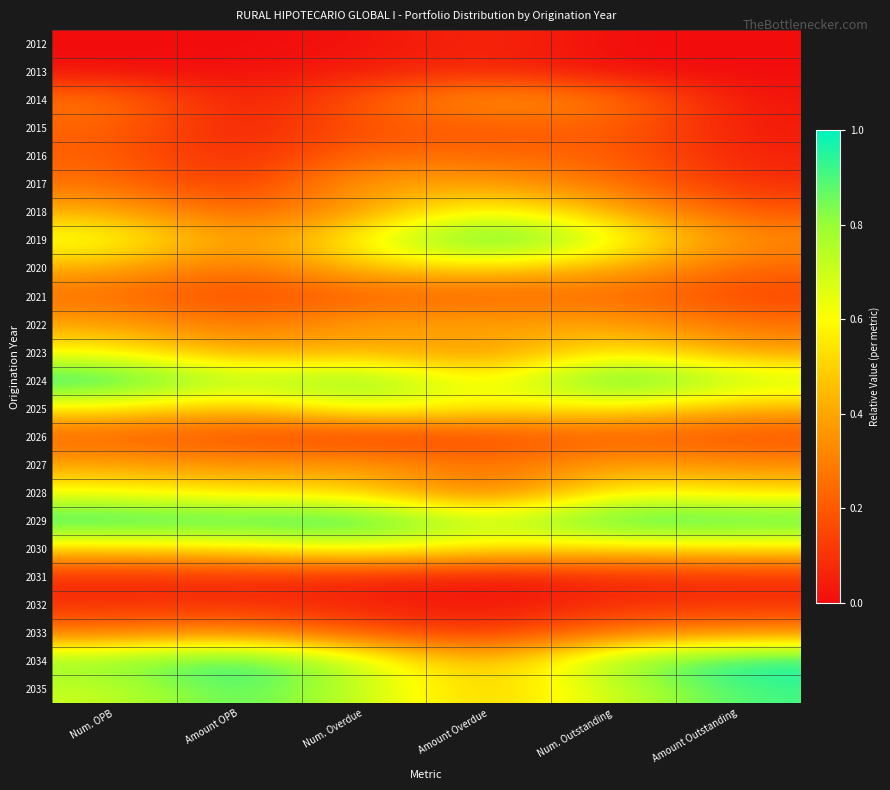

Reading right to left, transcribe all the data shown in this chart.

2012: Amount Outstanding=0.0	Num. Outstanding=0.0	Amount Overdue=0.1	Num. Overdue=0.0	Amount OPB=0.0	Num. OPB=0.0
2013: Amount Outstanding=0.0	Num. Outstanding=0.0	Amount Overdue=0.1	Num. Overdue=0.0	Amount OPB=0.0	Num. OPB=0.0
2014: Amount Outstanding=0.0	Num. Outstanding=0.3	Amount Overdue=0.4	Num. Overdue=0.2	Amount OPB=0.0	Num. OPB=0.3
2015: Amount Outstanding=0.0	Num. Outstanding=0.2	Amount Overdue=0.2	Num. Overdue=0.2	Amount OPB=0.0	Num. OPB=0.2
2016: Amount Outstanding=0.1	Num. Outstanding=0.2	Amount Overdue=0.2	Num. Overdue=0.3	Amount OPB=0.1	Num. OPB=0.2
2017: Amount Outstanding=0.1	Num. Outstanding=0.3	Amount Overdue=0.4	Num. Overdue=0.4	Amount OPB=0.1	Num. OPB=0.3
2018: Amount Outstanding=0.2	Num. Outstanding=0.4	Amount Overdue=0.6	Num. Overdue=0.4	Amount OPB=0.2	Num. OPB=0.4
2019: Amount Outstanding=0.3	Num. Outstanding=0.7	Amount Overdue=1.0	Num. Overdue=0.6	Amount OPB=0.3	Num. OPB=0.7
2020: Amount Outstanding=0.2	Num. Outstanding=0.4	Amount Overdue=0.5	Num. Overdue=0.5	Amount OPB=0.2	Num. OPB=0.4
2021: Amount Outstanding=0.1	Num. Outstanding=0.2	Amount Overdue=0.2	Num. Overdue=0.2	Amount OPB=0.1	Num. OPB=0.2
2022: Amount Outstanding=0.3	Num. Outstanding=0.4	Amount Overdue=0.4	Num. Overdue=0.4	Amount OPB=0.3	Num. OPB=0.4
2023: Amount Outstanding=0.4	Num. Outstanding=0.6	Amount Overdue=0.3	Num. Overdue=0.4	Amount OPB=0.4	Num. OPB=0.6
2024: Amount Outstanding=0.7	Num. Outstanding=1.0	Amount Overdue=0.5	Num. Overdue=0.9	Amount OPB=0.7	Num. OPB=1.0
2025: Amount Outstanding=0.4	Num. Outstanding=0.6	Amount Overdue=0.6	Num. Overdue=0.7	Amount OPB=0.4	Num. OPB=0.6
2026: Amount Outstanding=0.2	Num. Outstanding=0.2	Amount Overdue=0.1	Num. Overdue=0.1	Amount OPB=0.2	Num. OPB=0.2
2027: Amount Outstanding=0.3	Num. Outstanding=0.4	Amount Overdue=0.2	Num. Overdue=0.4	Amount OPB=0.3	Num. OPB=0.4
2028: Amount Outstanding=0.5	Num. Outstanding=0.6	Amount Overdue=0.2	Num. Overdue=0.5	Amount OPB=0.5	Num. OPB=0.6
2029: Amount Outstanding=0.9	Num. Outstanding=1.0	Amount Overdue=0.7	Num. Overdue=1.0	Amount OPB=1.0	Num. OPB=1.0
2030: Amount Outstanding=0.5	Num. Outstanding=0.5	Amount Overdue=0.6	Num. Overdue=0.6	Amount OPB=0.5	Num. OPB=0.5
2031: Amount Outstanding=0.1	Num. Outstanding=0.1	Amount Overdue=0.0	Num. Overdue=0.1	Amount OPB=0.1	Num. OPB=0.1
2032: Amount Outstanding=0.1	Num. Outstanding=0.1	Amount Overdue=0.0	Num. Overdue=0.1	Amount OPB=0.1	Num. OPB=0.1
2033: Amount Outstanding=0.3	Num. Outstanding=0.3	Amount Overdue=0.1	Num. Overdue=0.2	Amount OPB=0.3	Num. OPB=0.3
2034: Amount Outstanding=1.0	Num. Outstanding=0.8	Amount Overdue=0.4	Num. Overdue=0.7	Amount OPB=1.0	Num. OPB=0.8
2035: Amount Outstanding=0.9	Num. Outstanding=0.7	Amount Overdue=0.5	Num. Overdue=0.7	Amount OPB=0.9	Num. OPB=0.7